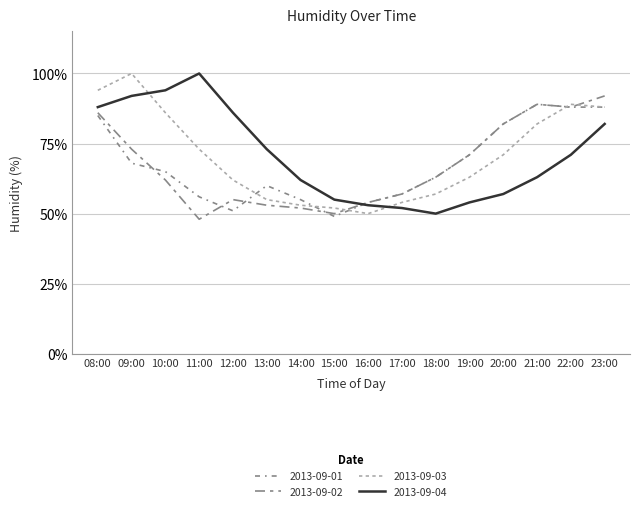

What is the label of the 8th point from the left?

15:00